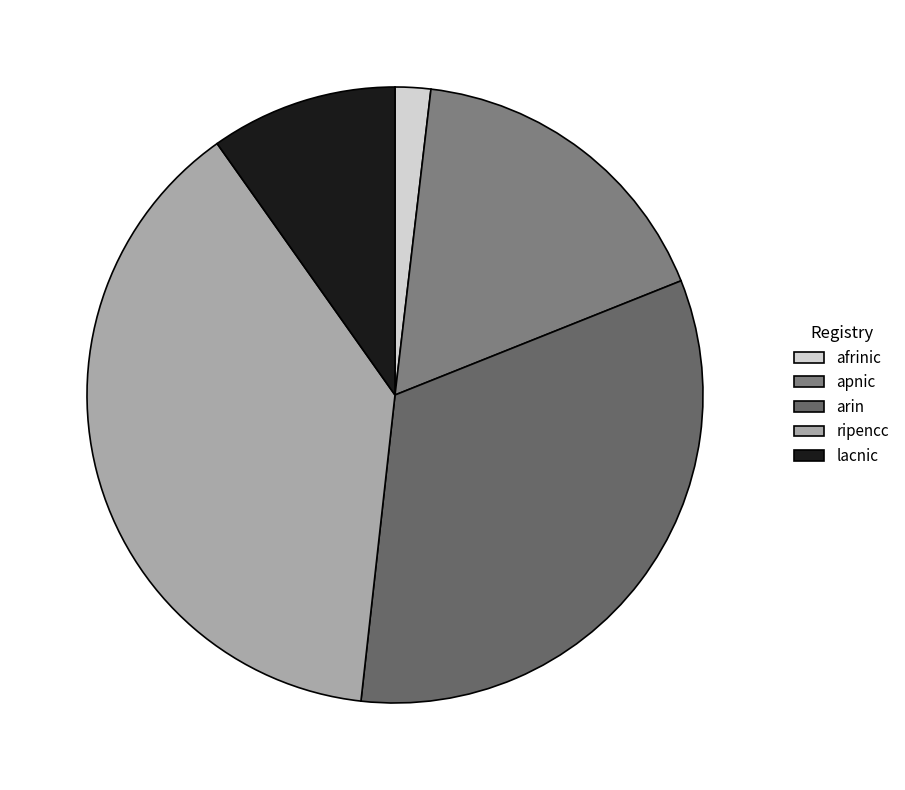

How many slices are in this pie chart?

5